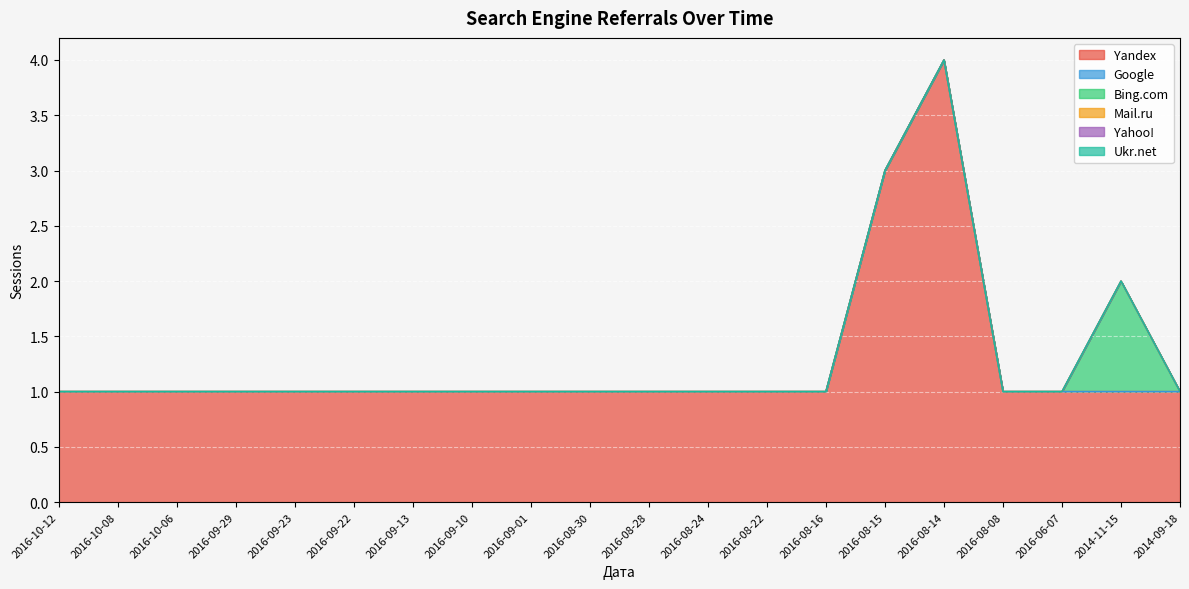

How many lines are shown in the chart?

6